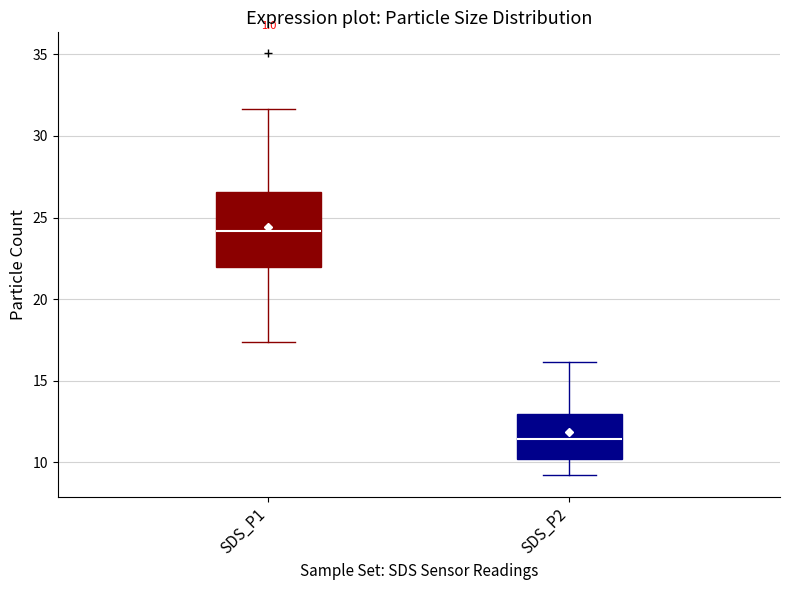

Which box is the tallest, from its lower edge to its upper edge?

SDS_P1